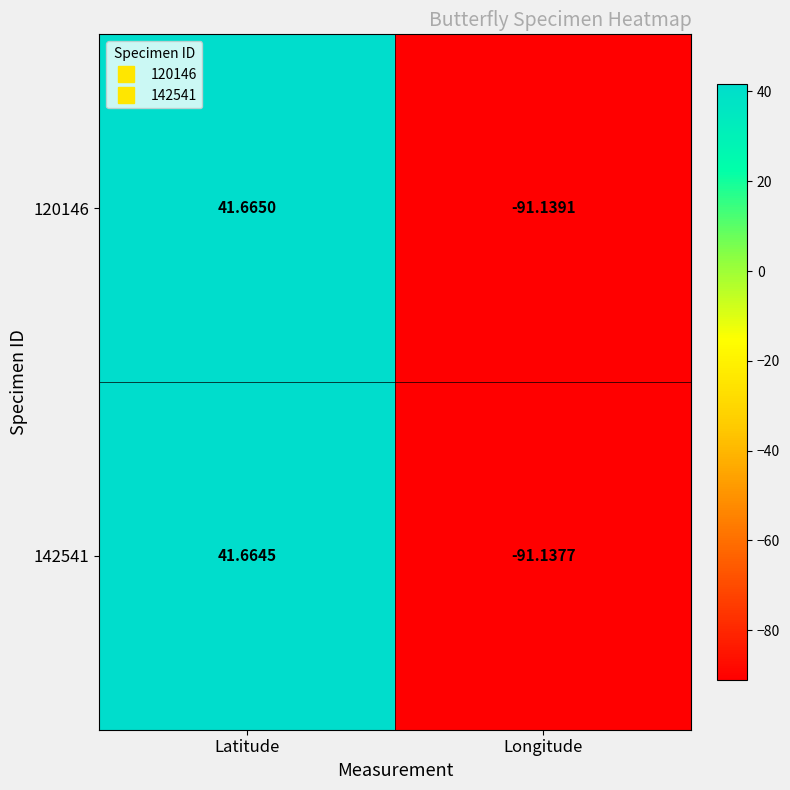

Where is 120146 nearest to the value -24?

Latitude